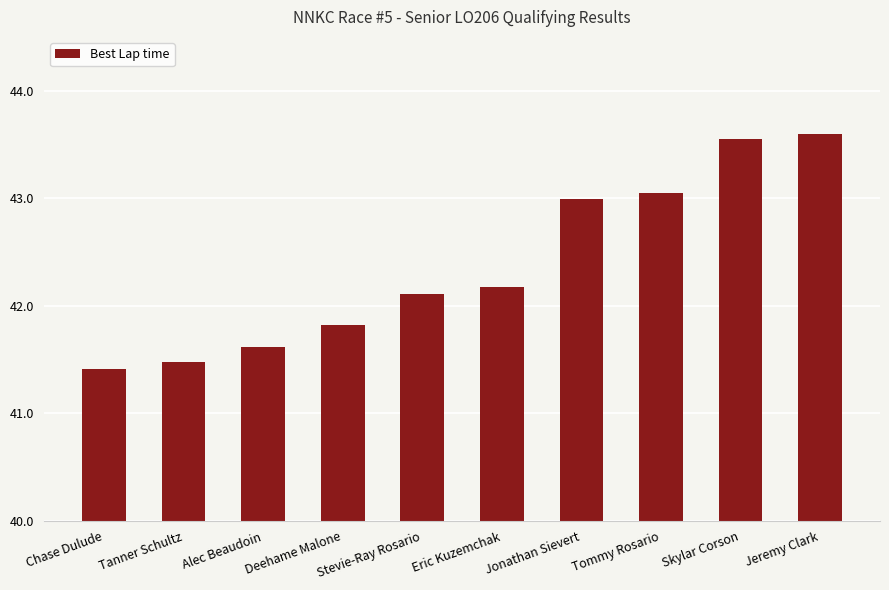

What is the difference between the maximum and minimum values?

2.2